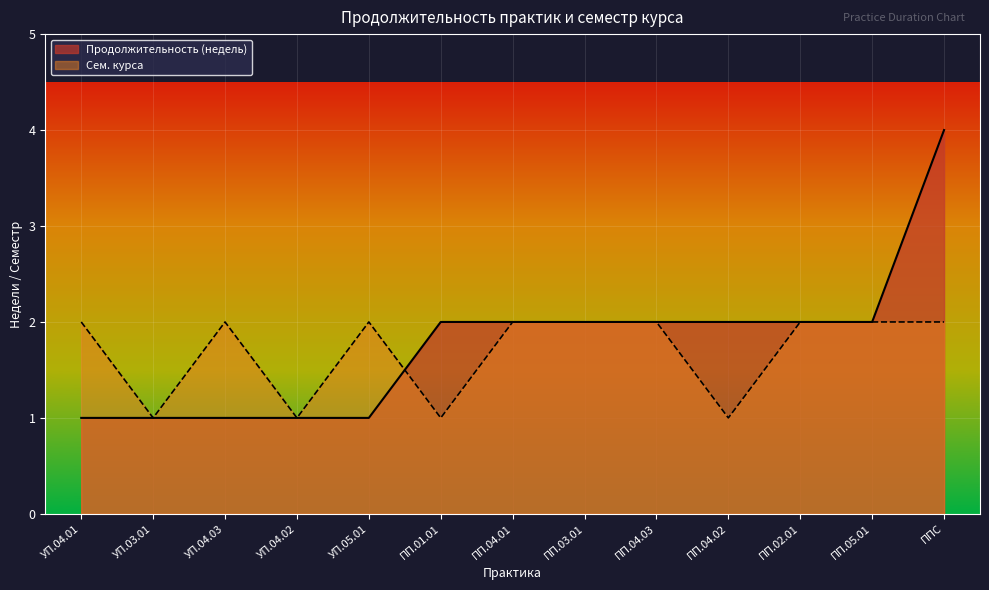

Rank the categories by Продолжительность (недель) value from highest to lowest.

ППС, ПП.01.01, ПП.04.01, ПП.03.01, ПП.04.03, ПП.04.02, ПП.02.01, ПП.05.01, УП.04.01, УП.03.01, УП.04.03, УП.04.02, УП.05.01